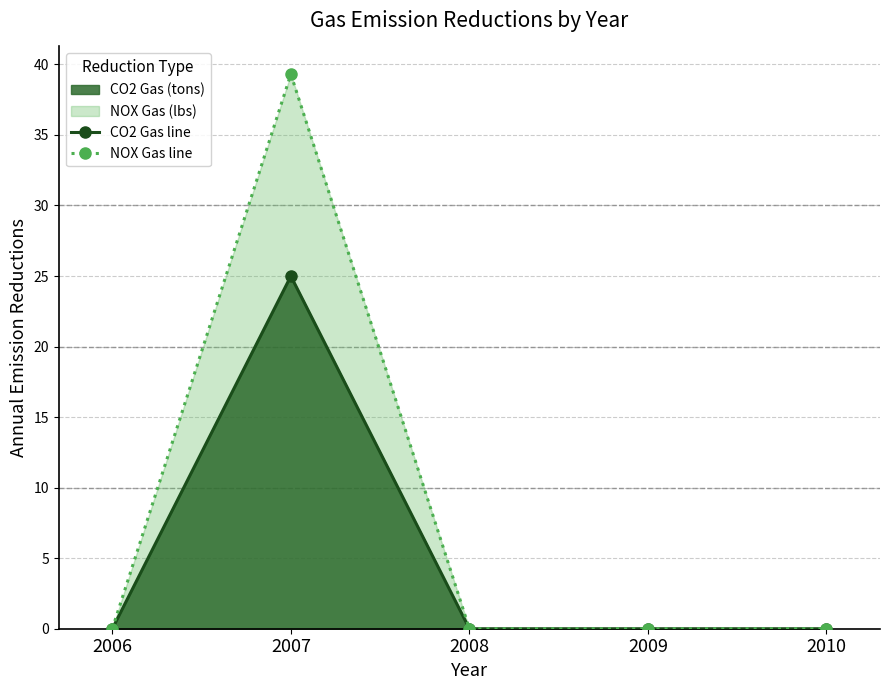

Where is the first local maximum for NOX Gas line?

2007